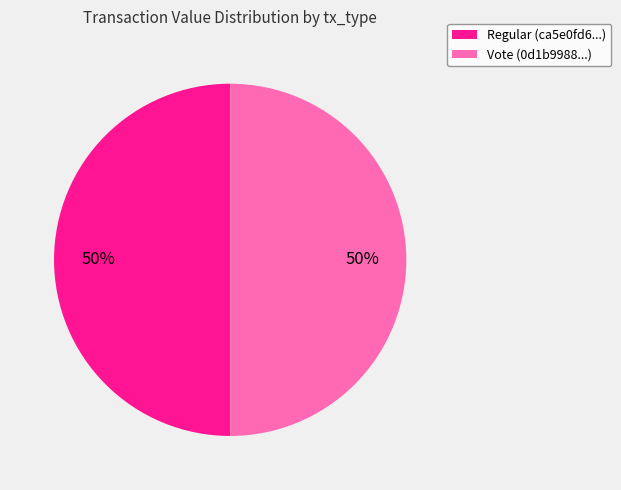

Approximately how many times larger is the value at Regular (ca5e0fd6...) compared to Vote (0d1b9988...)?

1.0